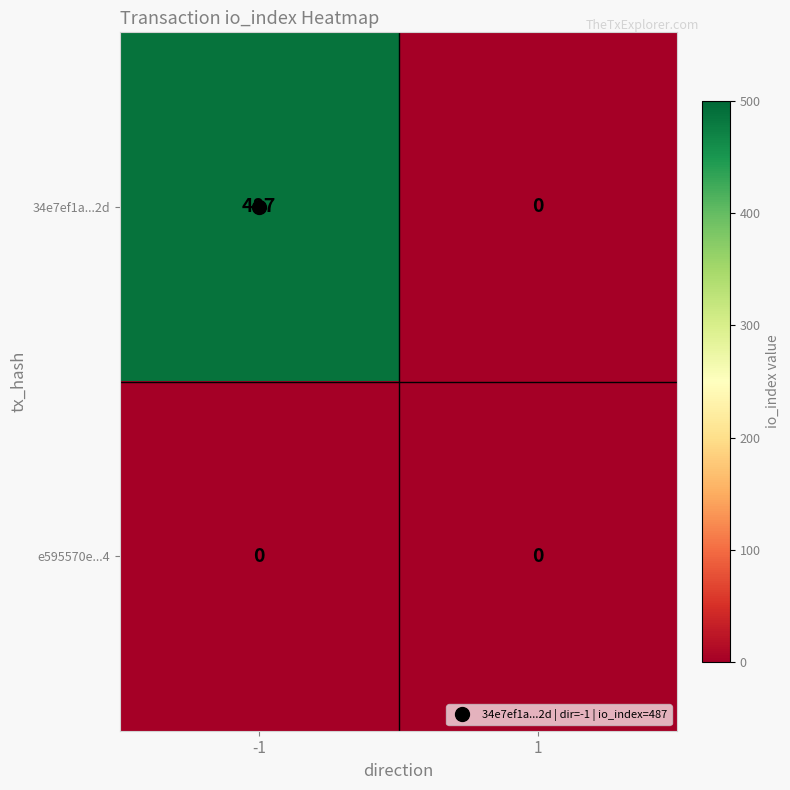

Rank the series at -1 from highest to lowest value.

34e7ef1a...2d, e595570e...4